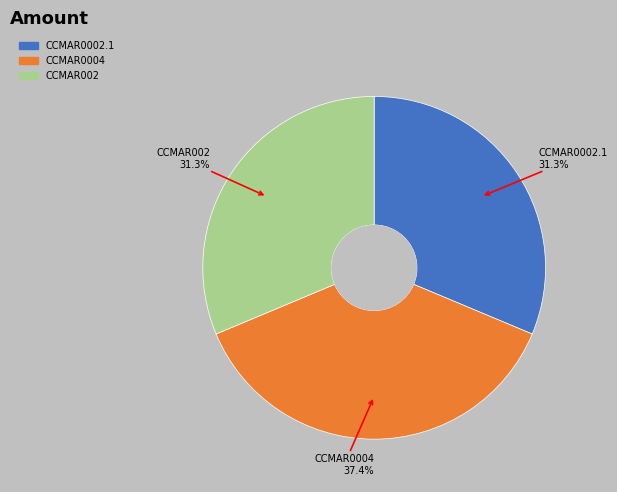

Does CCMAR0004 account for over 50% of the chart?

No